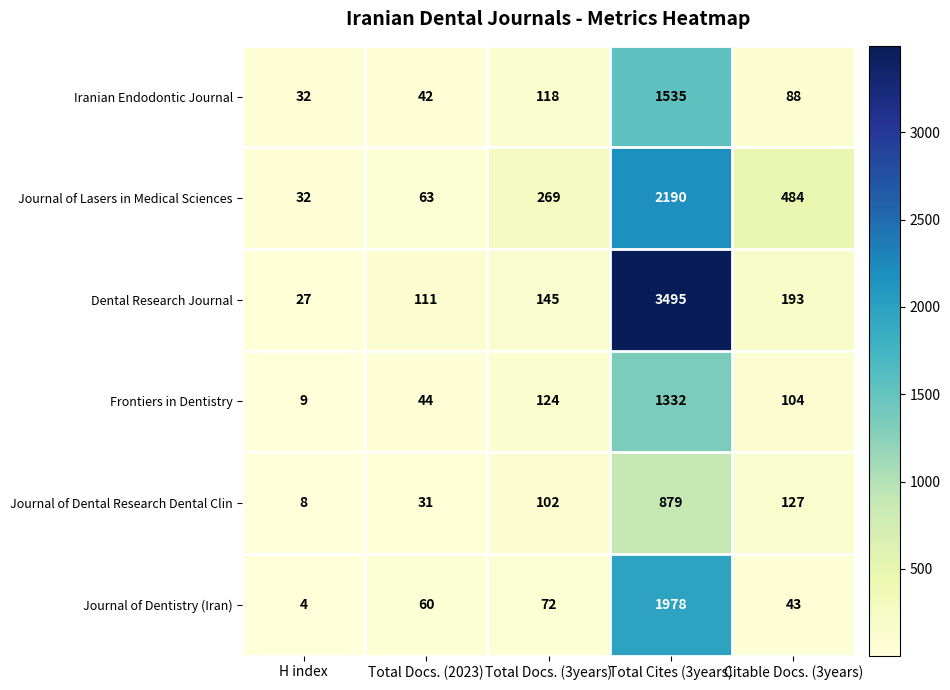

At which category does the chart reach its peak across all series?

Total Cites (3years)